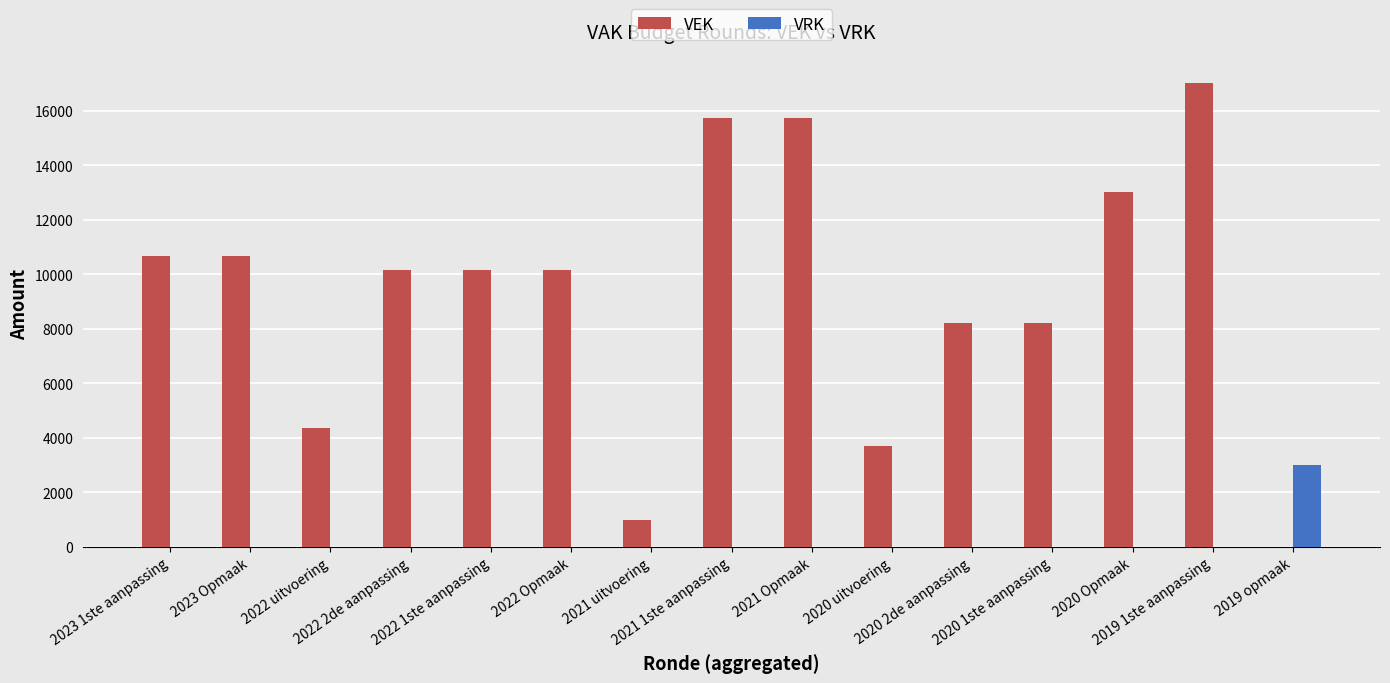

Which series has the largest total across all categories?

VEK